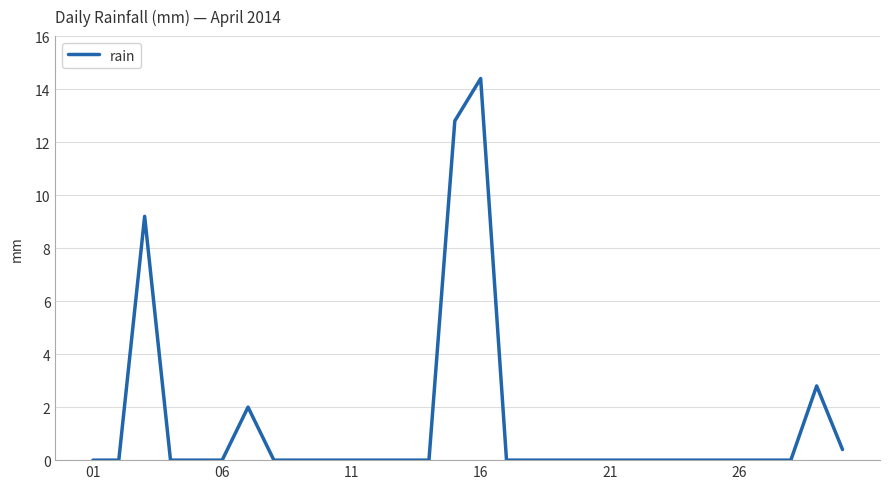

What is the maximum value shown in the chart?

14.4